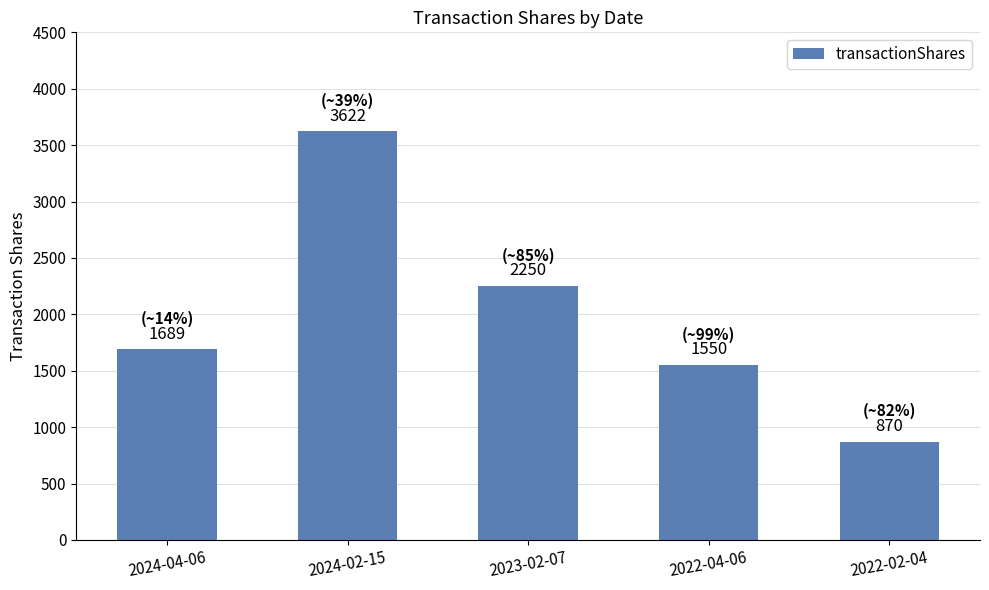

What position from the left is 2023-02-07?

3